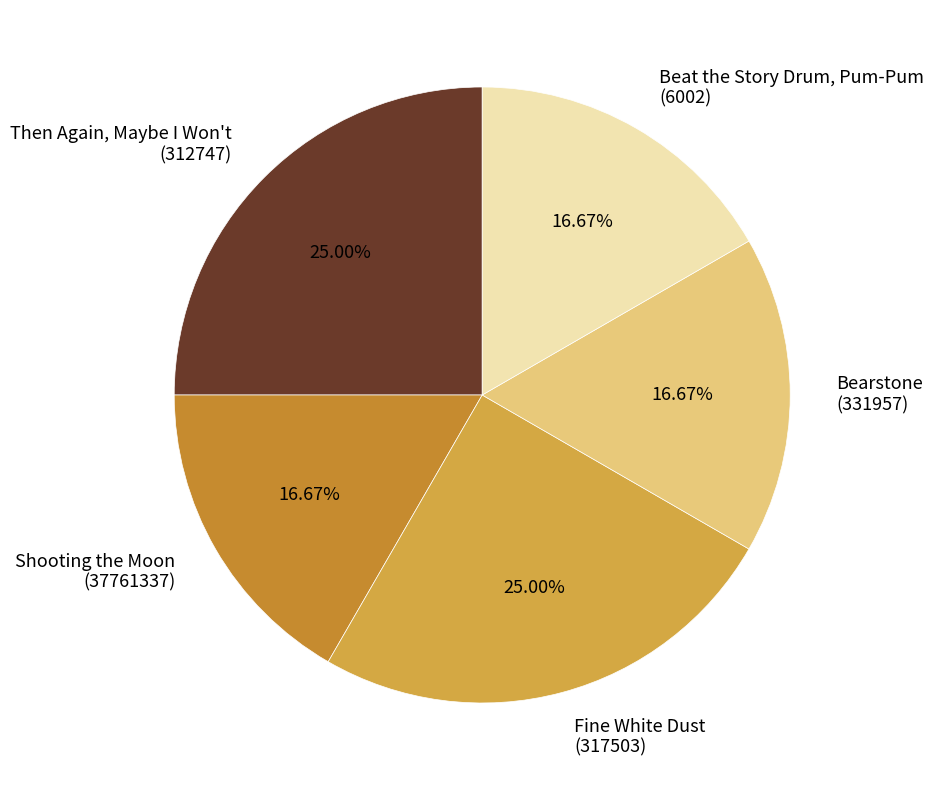

To the nearest percent, what is the difference between the largest and smallest slice percentages?

8%